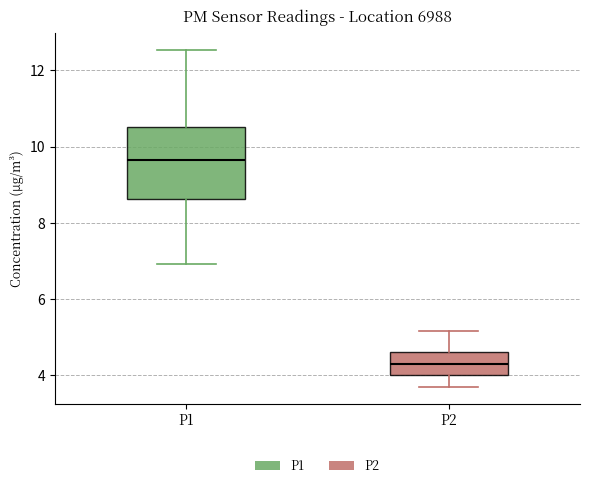

Comparing the boxes themselves (not the whiskers), which one is the tallest?

P1